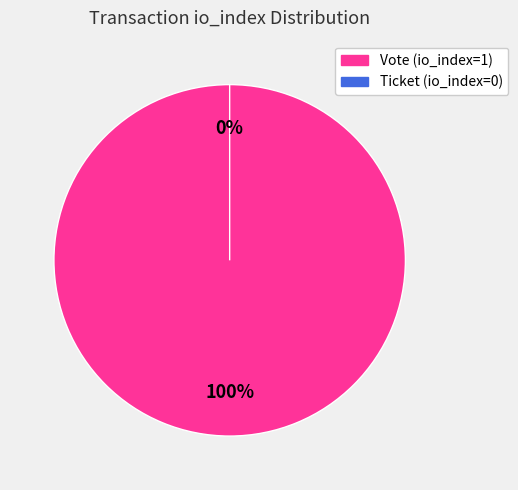

To the nearest percent, what portion does Vote (io_index=1) represent?

100%